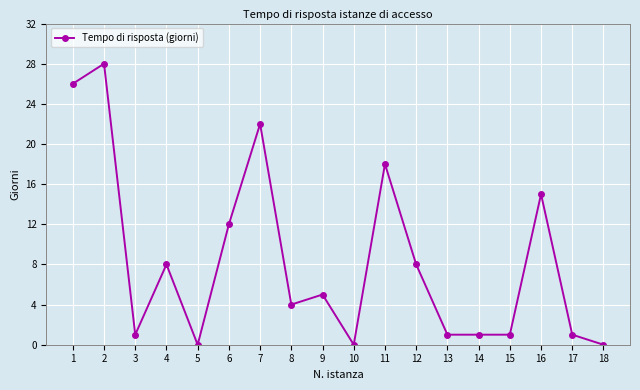

Between 12 and 5, which is larger?

12